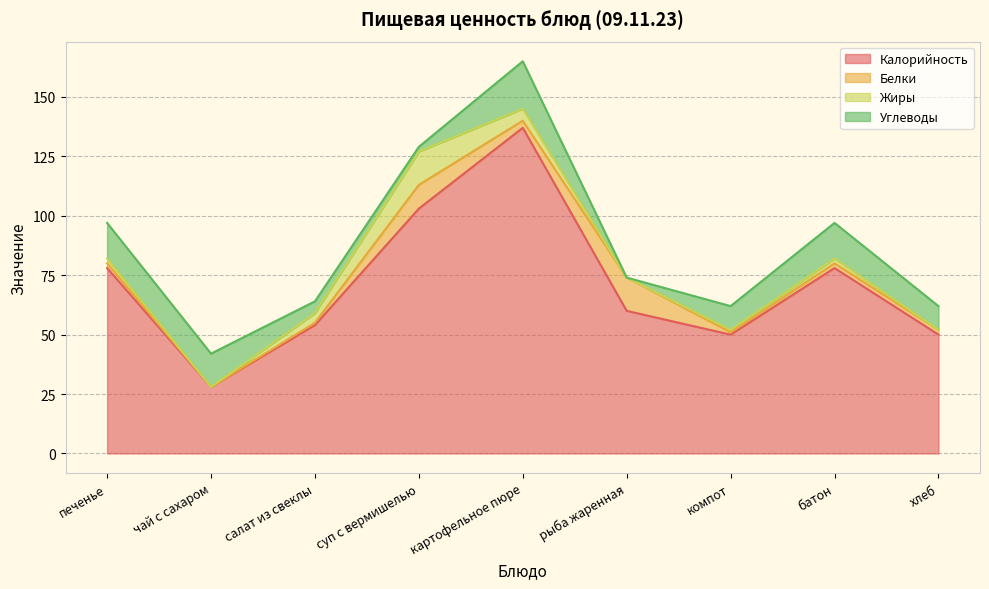

The Калорийность series shows 137 at картофельное пюре. True or false?

True